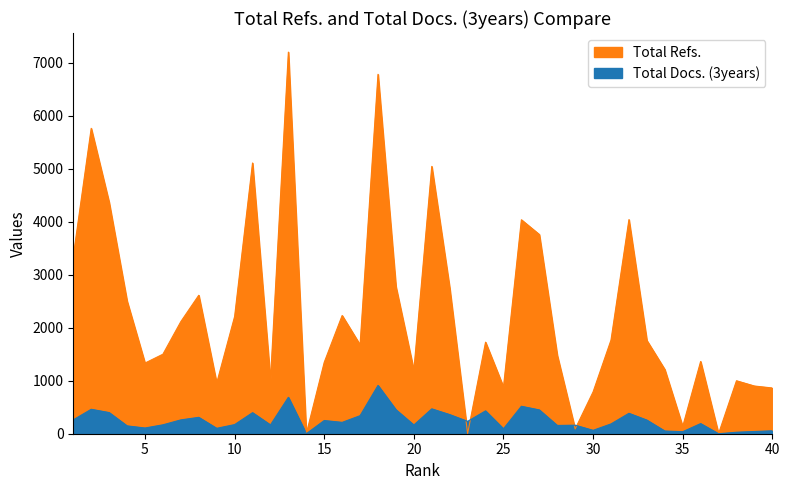

What is the difference between the maximum and minimum values in the Total Refs. series?

7199